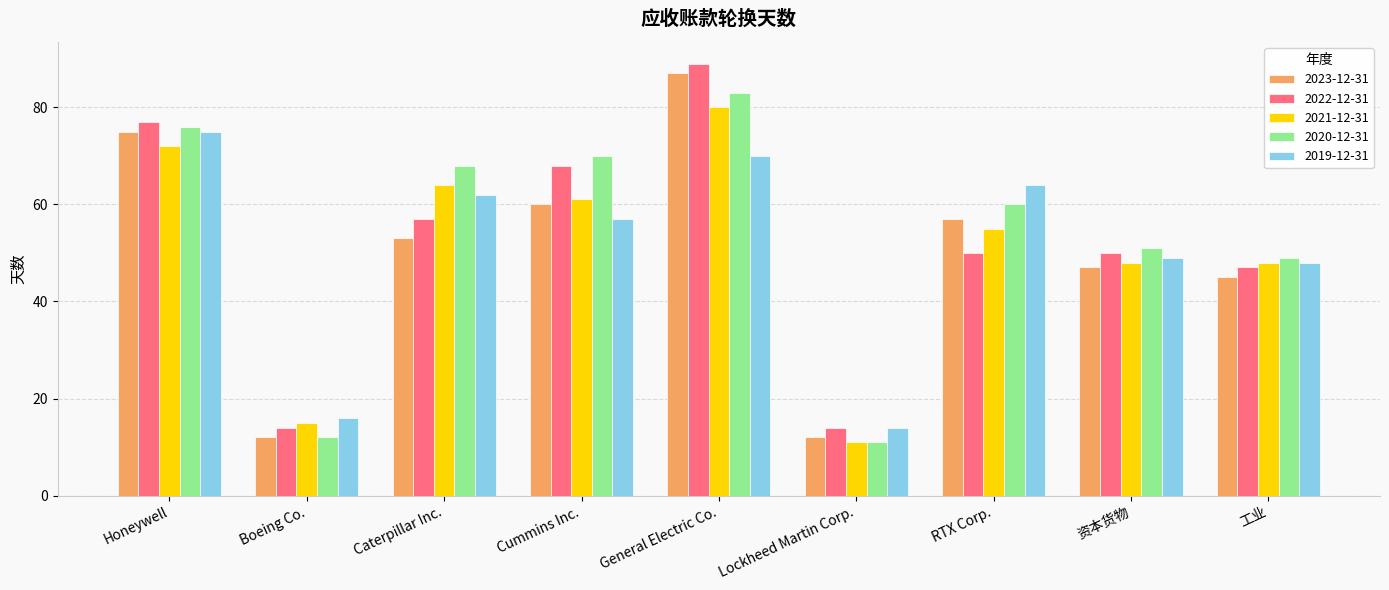

What is the minimum value for 2022-12-31?

14